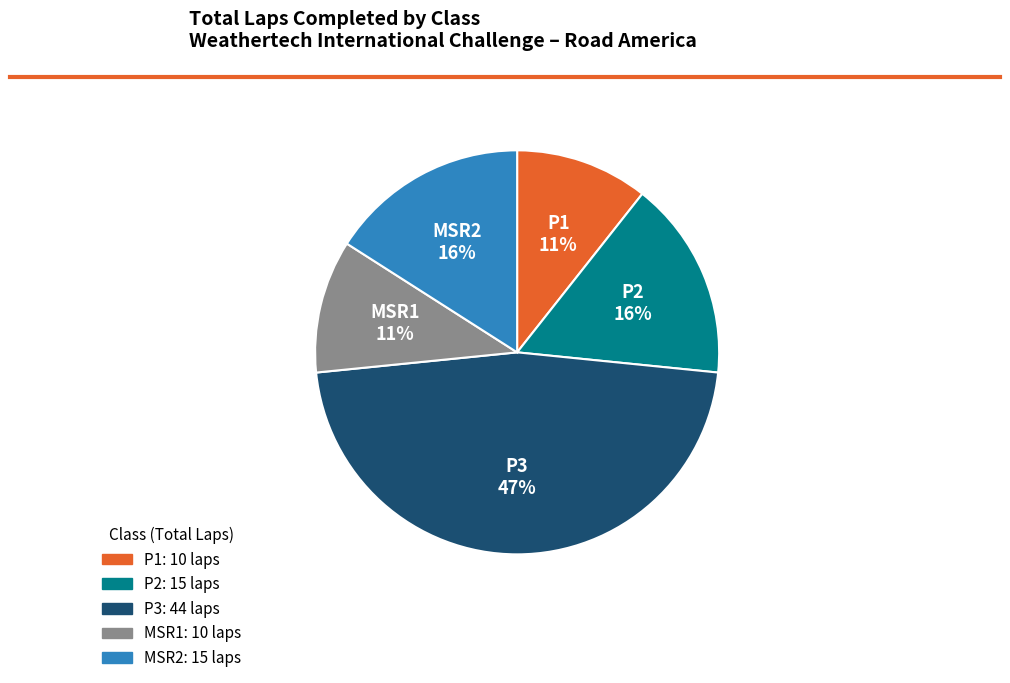

Is there a majority slice in this chart?

No